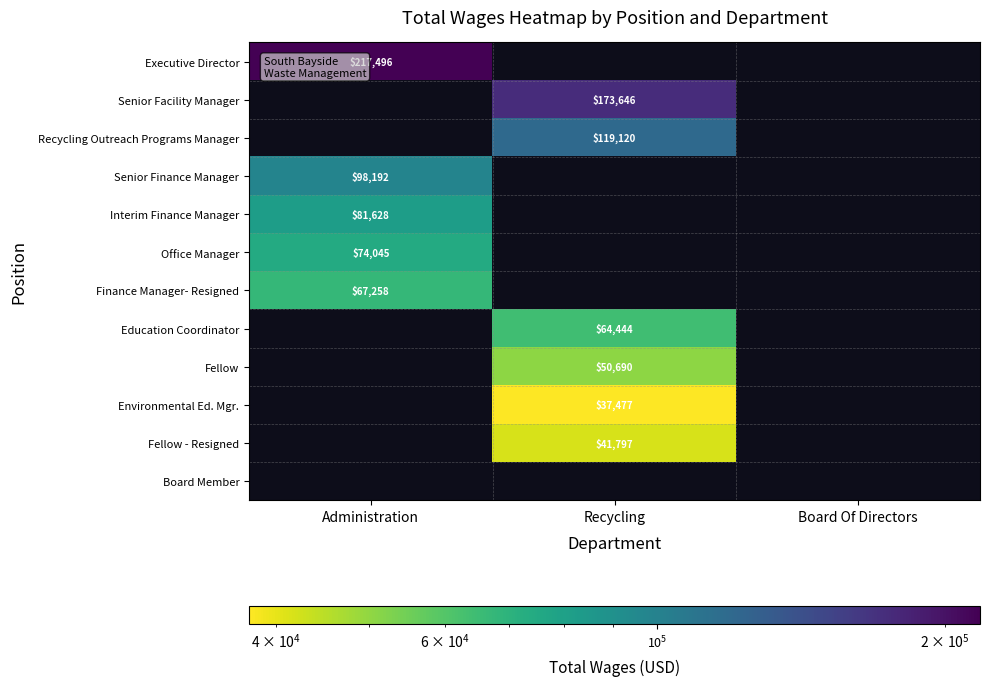

True or false: Senior Finance Manager has a value of 98192 at Administration.

True